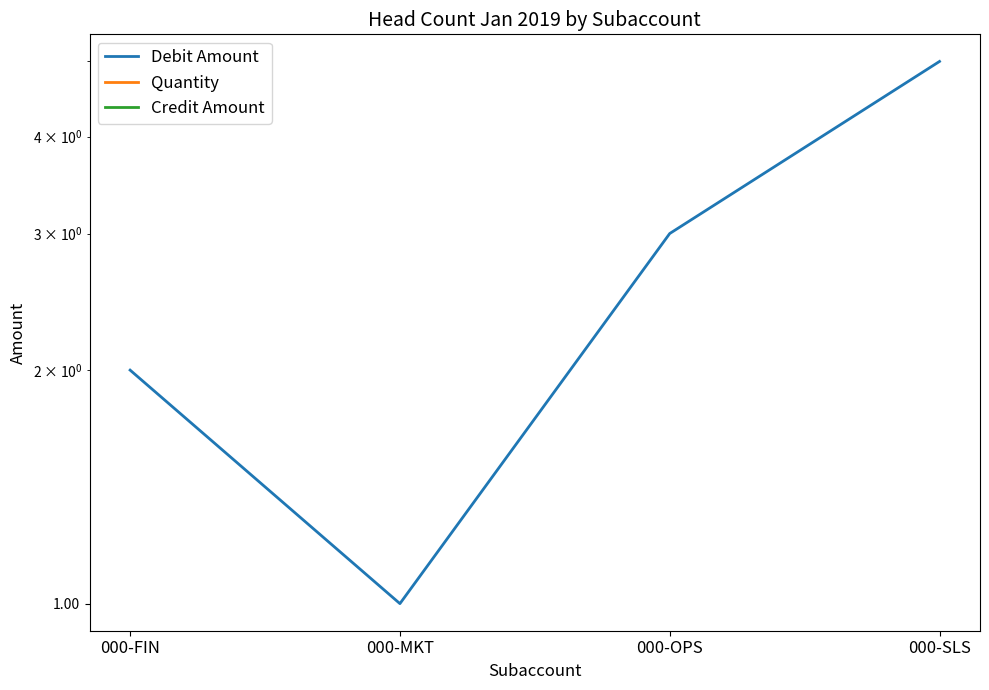

True or false: Credit Amount and Quantity cross at least once.

False